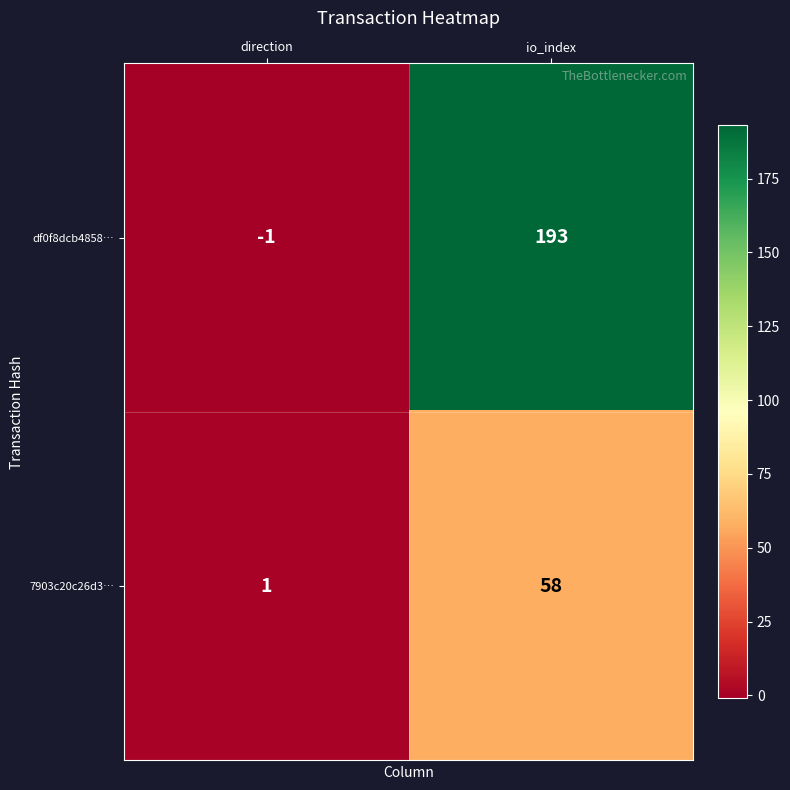

What is the difference between the 7903c20c26d3… values at io_index and direction?

57